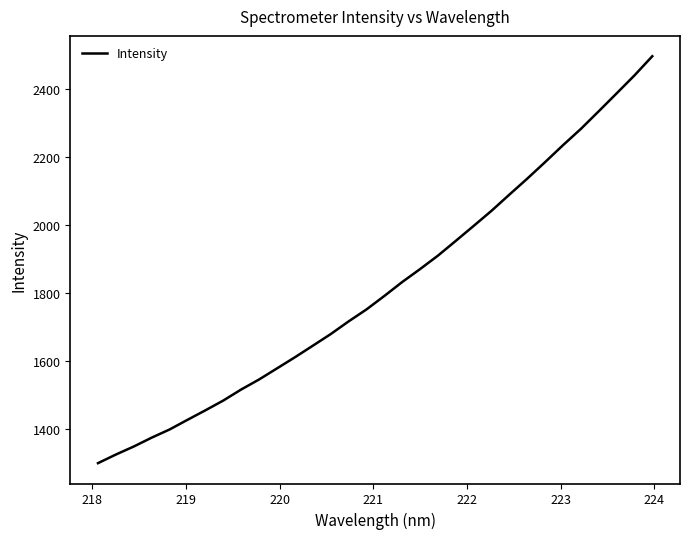

What is the difference between the maximum and minimum values?

1197.3